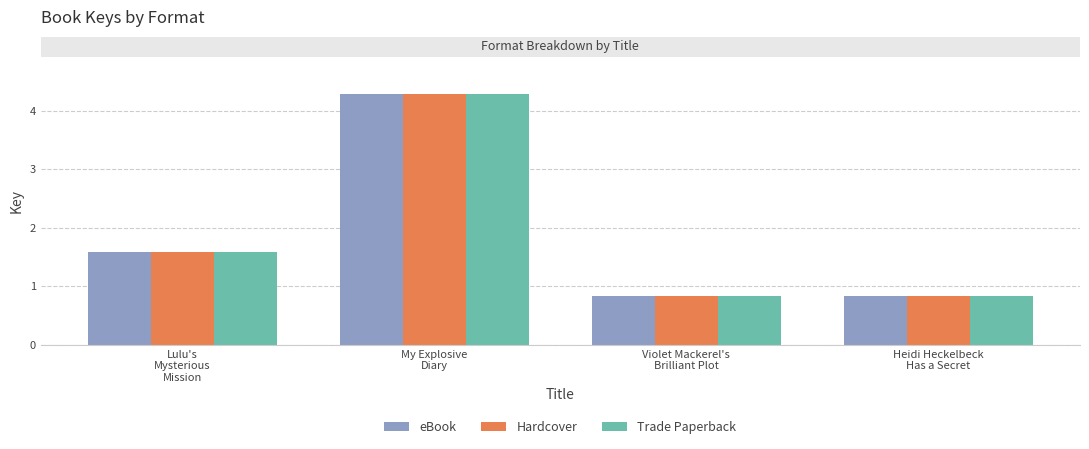

What is the minimum value shown in the chart?

83396568